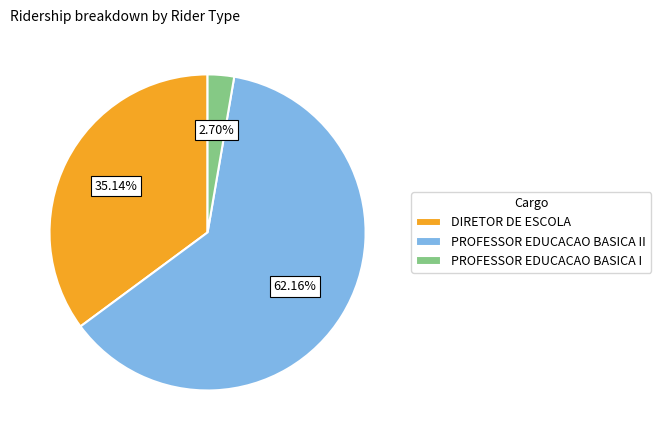

Between PROFESSOR EDUCACAO BASICA I and PROFESSOR EDUCACAO BASICA II, which is larger?

PROFESSOR EDUCACAO BASICA II